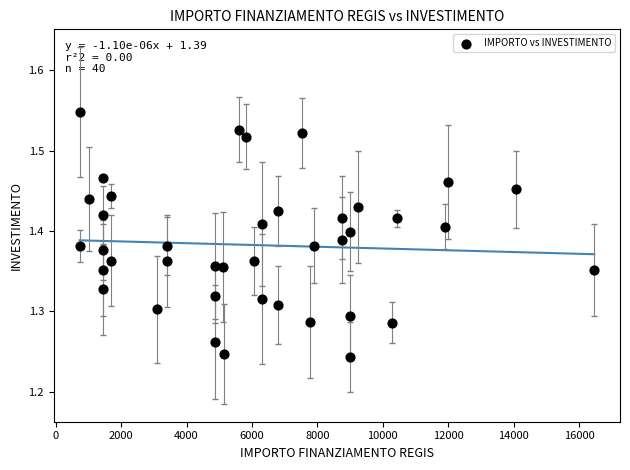

What is the range of Y values (max minus min)?

0.3